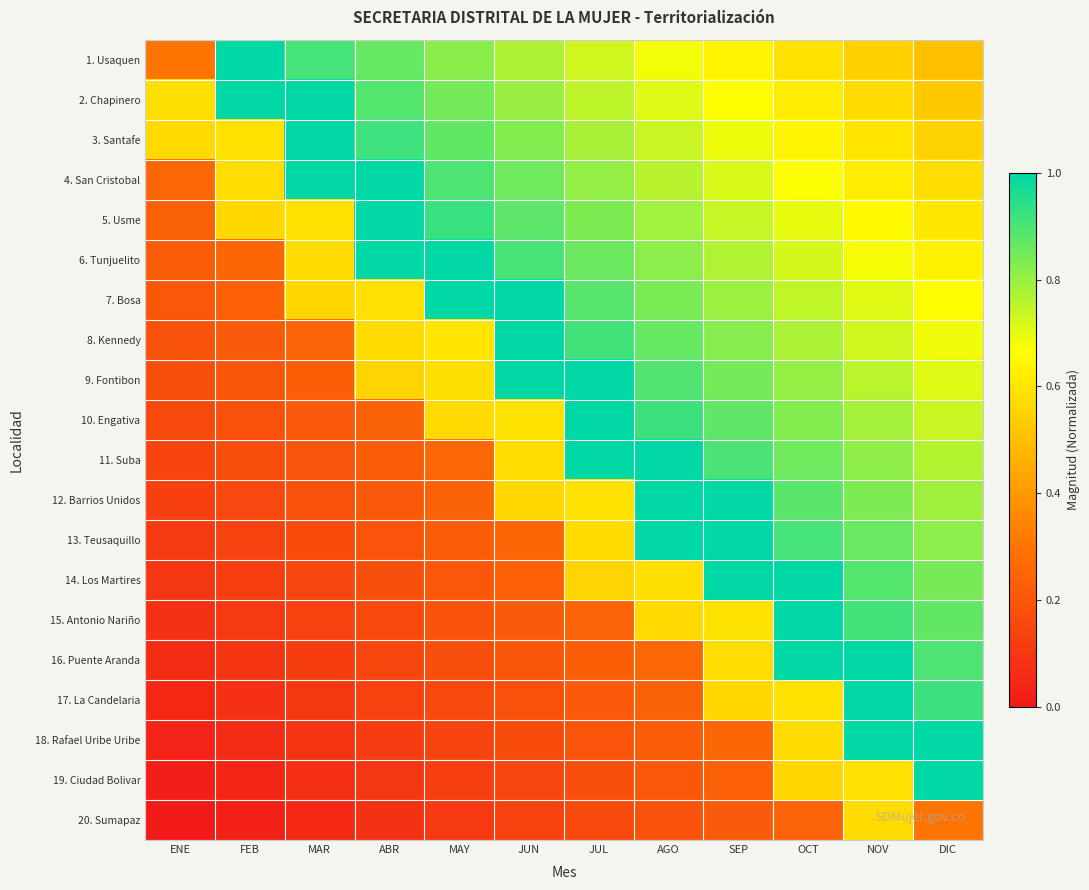

List the series in order of their peak value, highest first.

1. Usaquen, 2. Chapinero, 3. Santafe, 4. San Cristobal, 5. Usme, 6. Tunjuelito, 7. Bosa, 8. Kennedy, 9. Fontibon, 10. Engativa, 11. Suba, 12. Barrios Unidos, 13. Teusaquillo, 14. Los Martires, 15. Antonio Nariño, 16. Puente Aranda, 17. La Candelaria, 18. Rafael Uribe Uribe, 19. Ciudad Bolivar, 20. Sumapaz